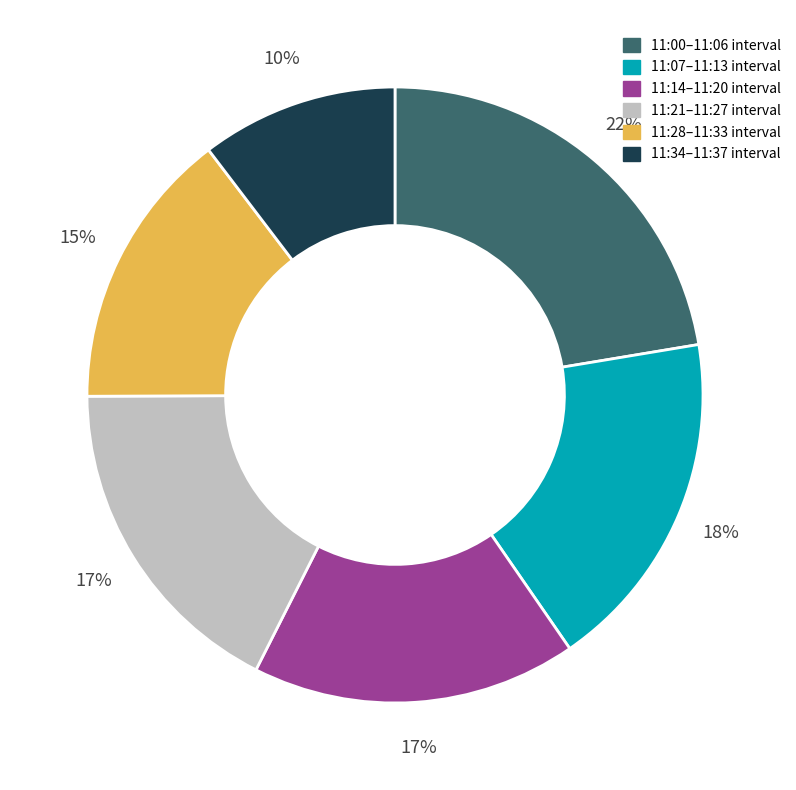

Count the number of slices in the pie.

6